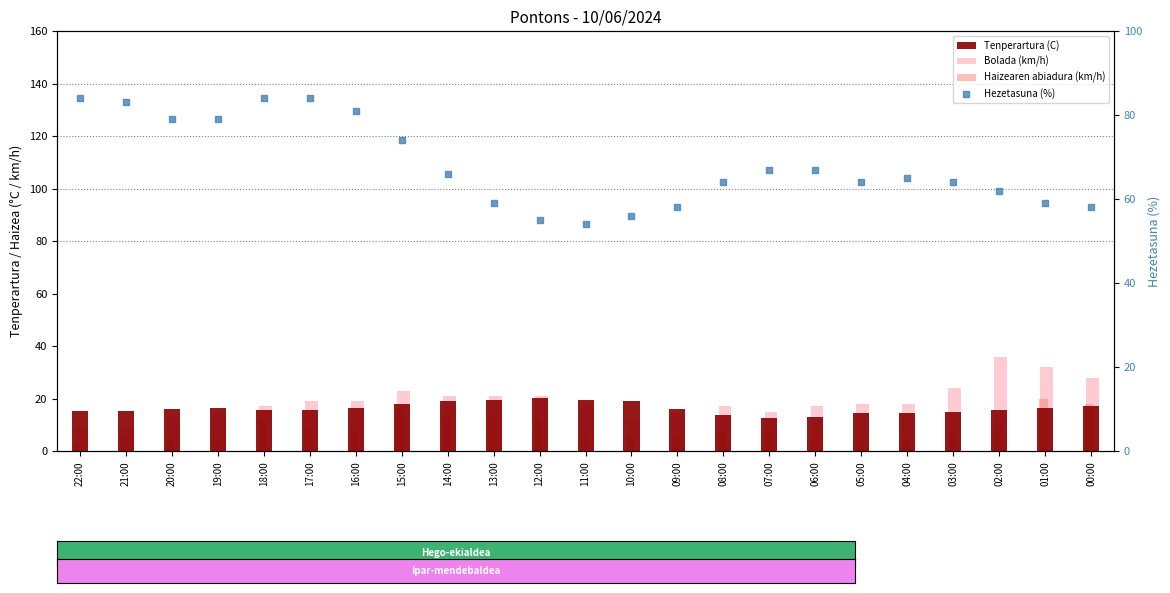

At how many categories does at least one series exceed 51?

23